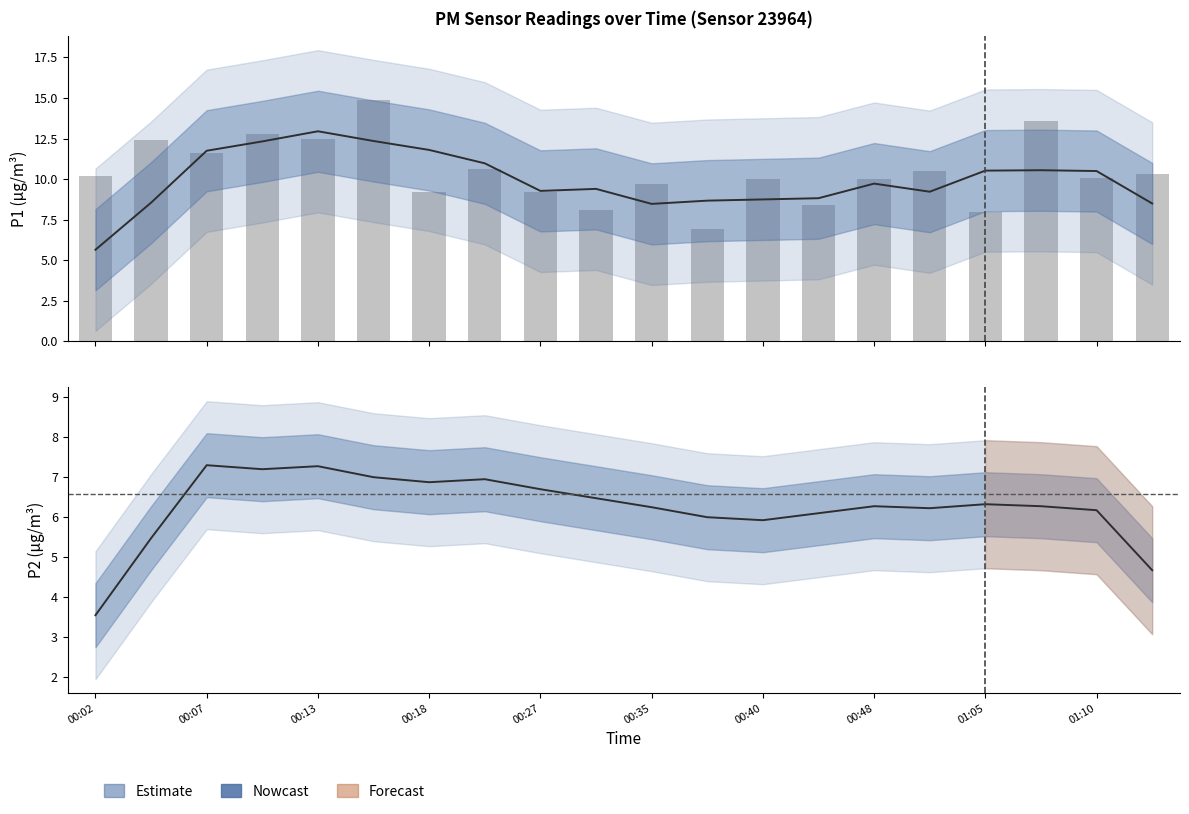

Reading right to left, transcribe all the data shown in this chart.

P1 (PM10): 8.5	10.5	10.6	10.5	9.2	9.7	8.8	8.8	8.7	8.5	9.4	9.3	11.0	11.8	12.4	12.9	12.3	11.8	8.6	5.7
P1 raw: 10.3	10.1	13.6	8.0	10.5	10.0	8.4	10.0	6.9	9.7	8.1	9.2	10.6	9.2	14.9	12.5	12.8	11.6	12.4	10.2
P2 (PM2.5): 4.7	6.2	6.3	6.3	6.2	6.3	6.1	5.9	6.0	6.2	6.5	6.7	7.0	6.9	7.0	7.3	7.2	7.3	5.5	3.5